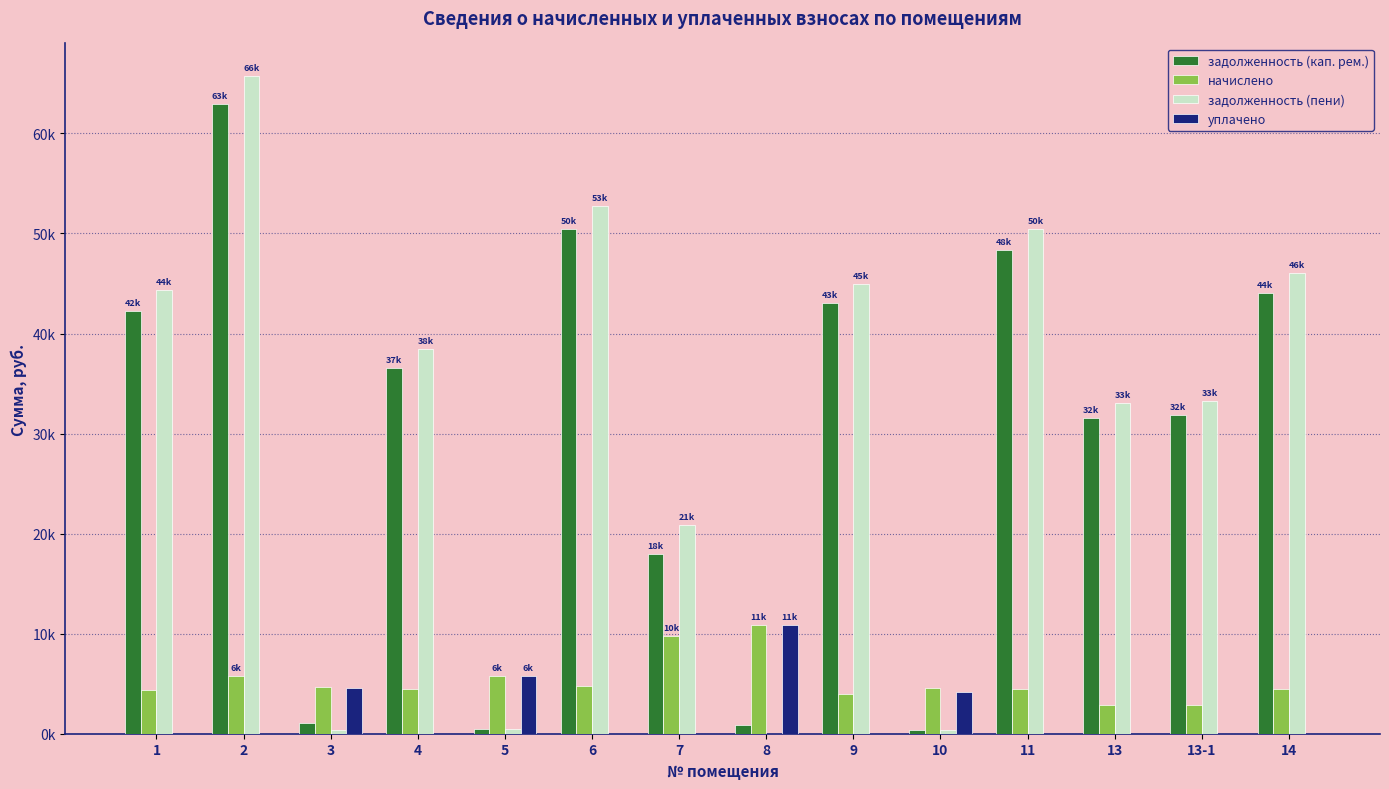

What is the difference between the maximum and minimum values in the задолженность (пени) series?

65705.6